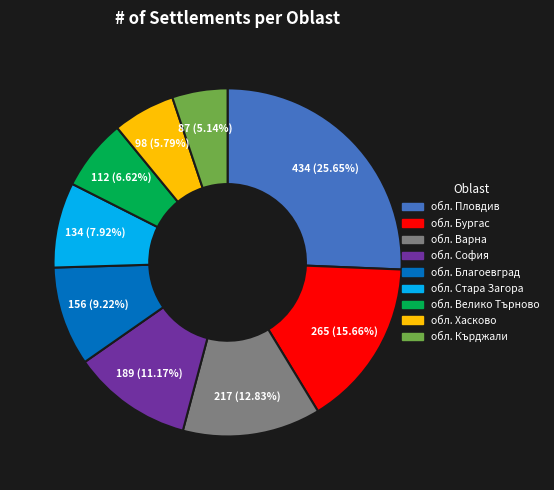

Which category has the biggest portion of the pie?

обл. Пловдив